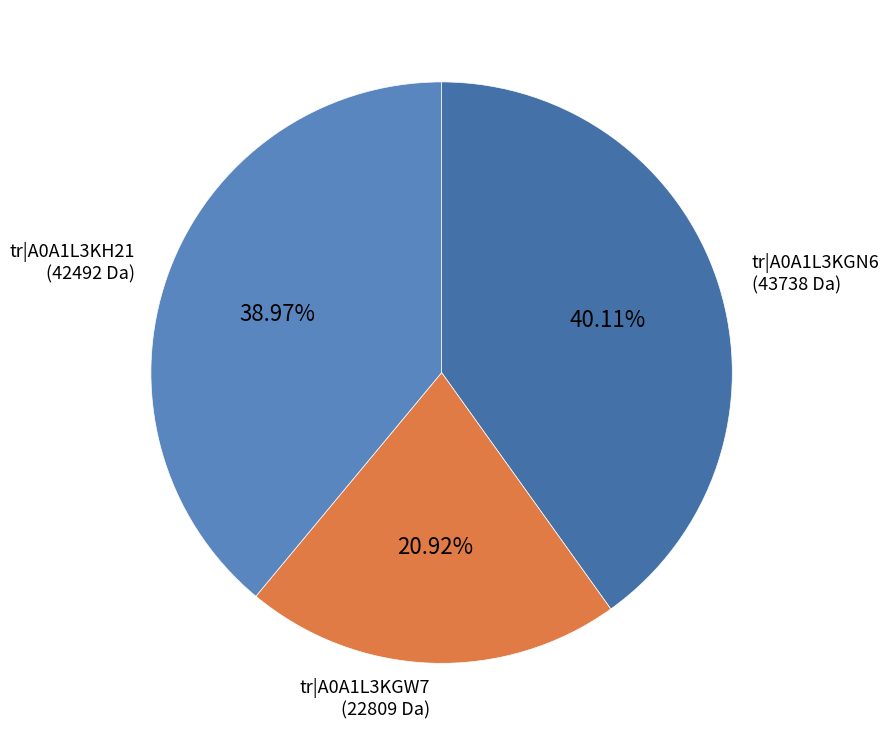

How many slices are in this pie chart?

3